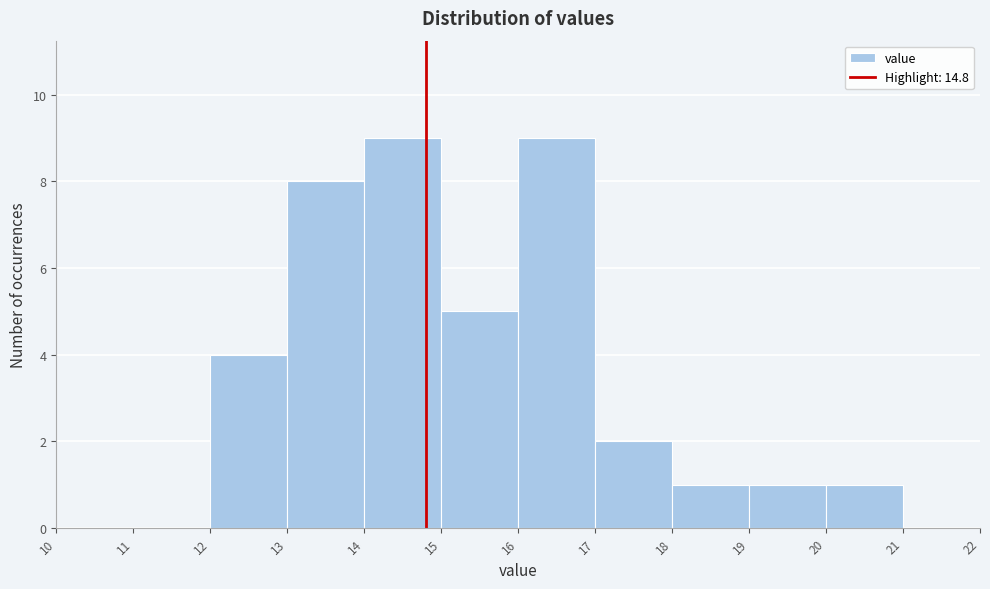

Reading left to right, list every bar in this chart as the range it spans on the x-axis followed by its height. The values are not printed on the chart, so give them approximately, as read against the axis.

10 to 11: 0
11 to 12: 0
12 to 13: 4
13 to 14: 8
14 to 15: 9
15 to 16: 5
16 to 17: 9
17 to 18: 2
18 to 19: 1
19 to 20: 1
20 to 21: 1
21 to 22: 0